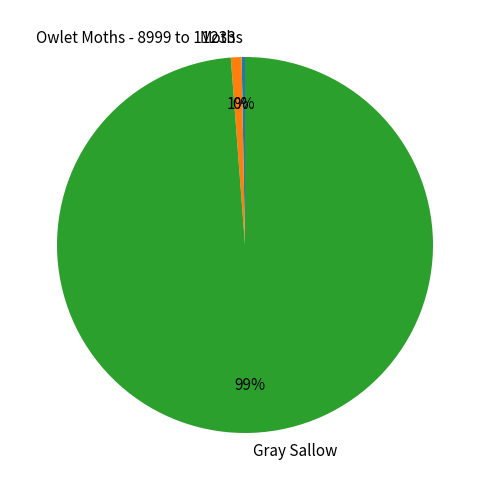

Do Moths and Gray Sallow together represent more than half of the pie?

Yes